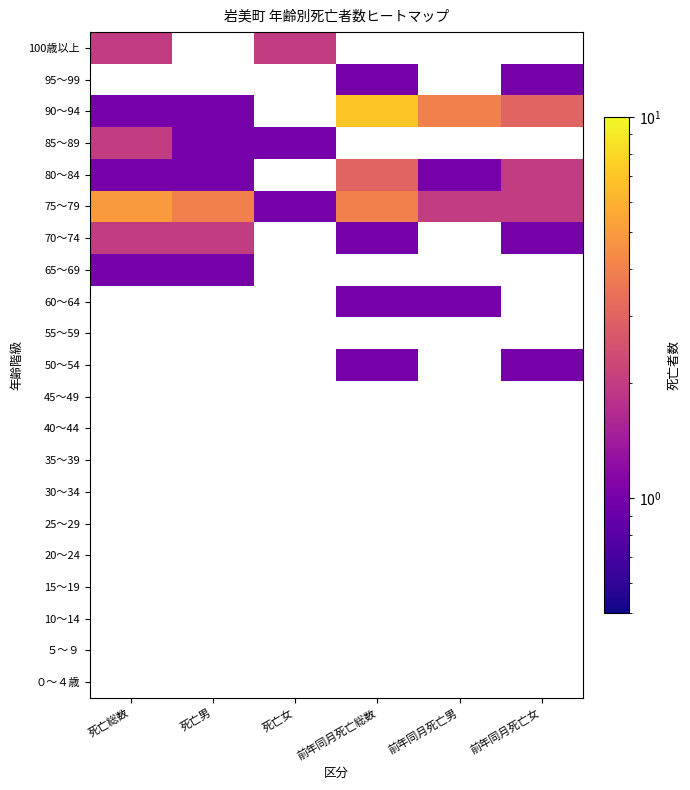

What is the greatest value displayed?

7.0